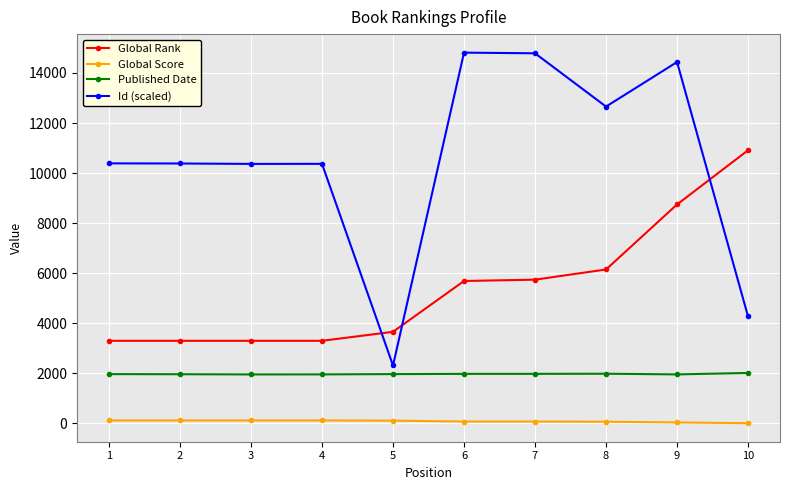

Rank the series by their average value, from highest to lowest.

Id (scaled), Global Rank, Published Date, Global Score